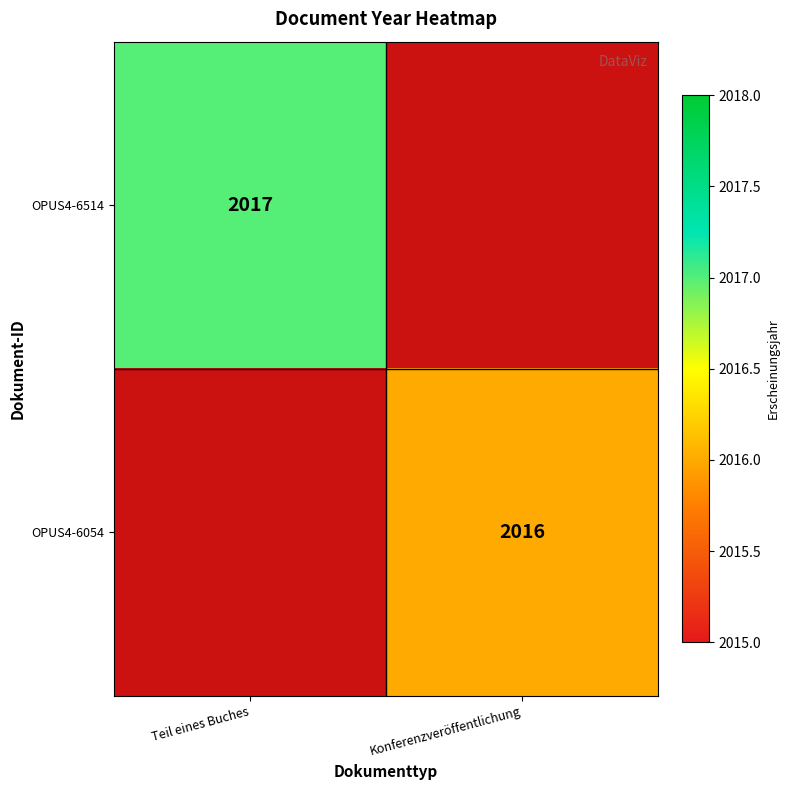

Is it true that OPUS4-6054 equals 2016 at Konferenzveröffentlichung?

True